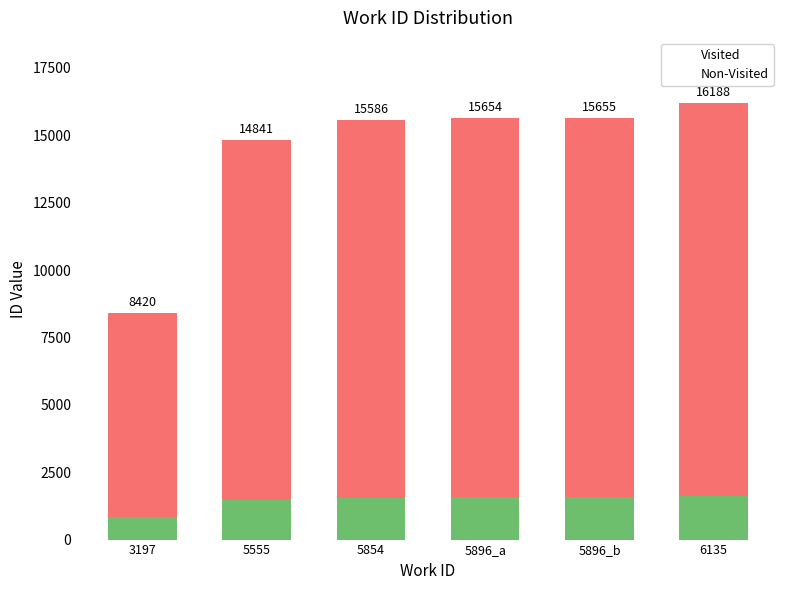

Are the bars grouped side by side (vs. stacked)?

No